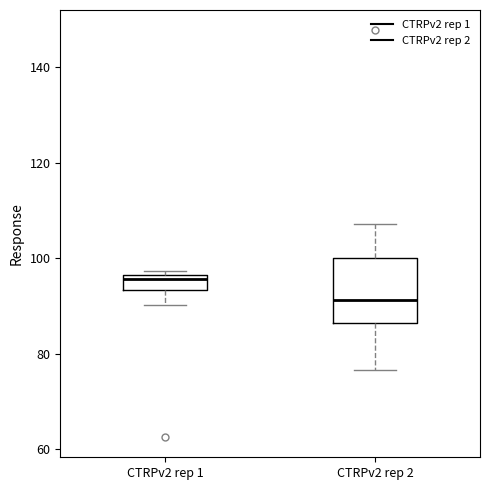

Reading left to right, transcribe this box plot: for each box, give where its median line is, the range the box spans, and where its two whiskers end, as read against the y-axis. The values are not printed on the chart, so give them approximately, as read against the axis.

CTRPv2 rep 1: median 96 (just below the box's upper edge), box 94 to 96, whiskers 90 to 98
CTRPv2 rep 2: median 92, box 86 to 100, whiskers 76 to 108